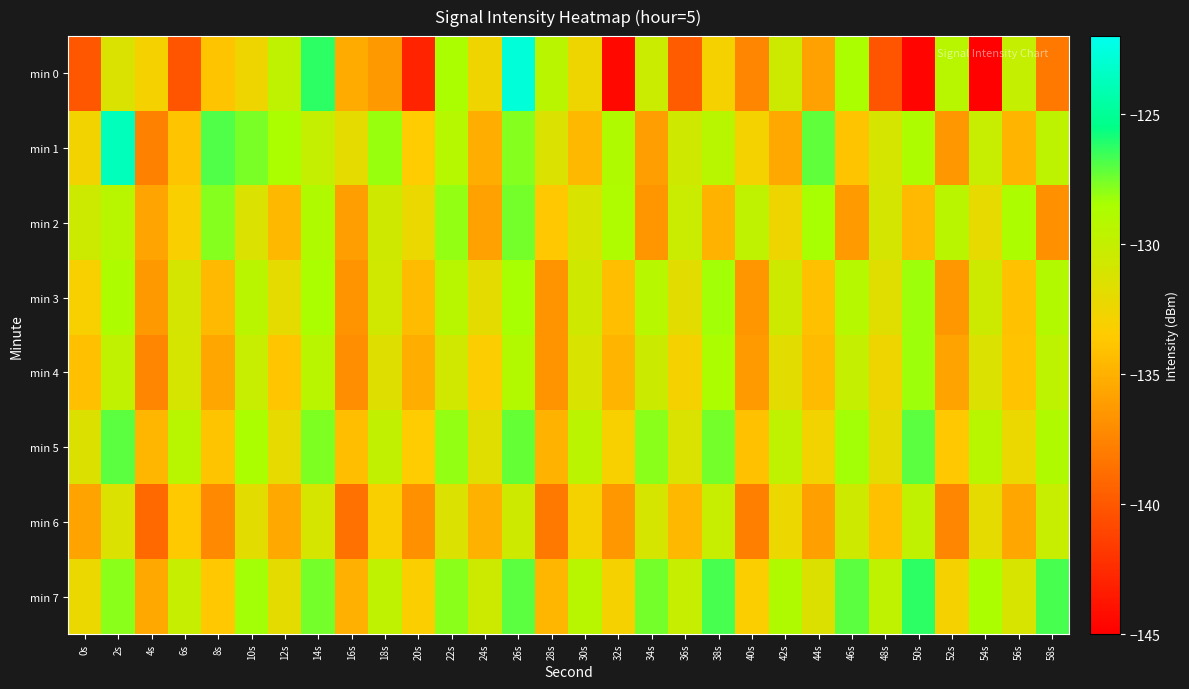

What is the minimum value shown in the chart?

-144.9